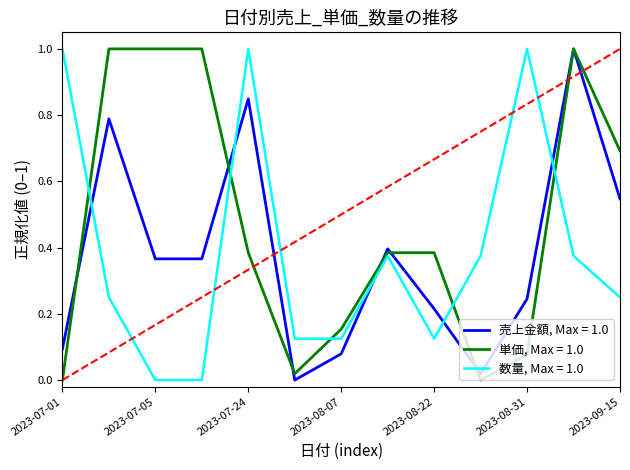

True or false: 売上金額, Max = 1.0 and 数量, Max = 1.0 intersect in this chart.

True